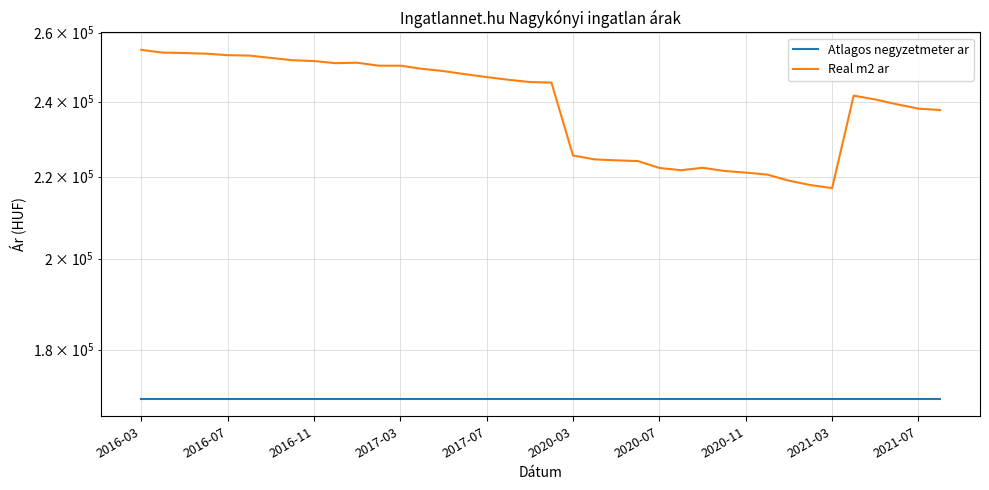

What is the total value across all series at 34?

410582